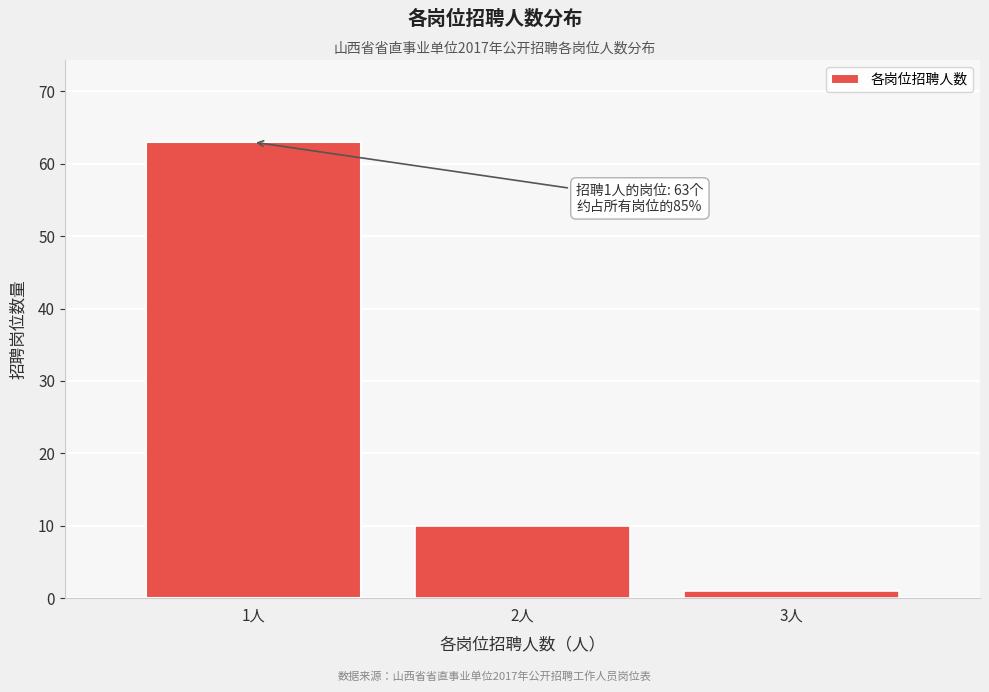

Reading left to right, what are all the values shown in this chart?

1人=63	2人=10	3人=1